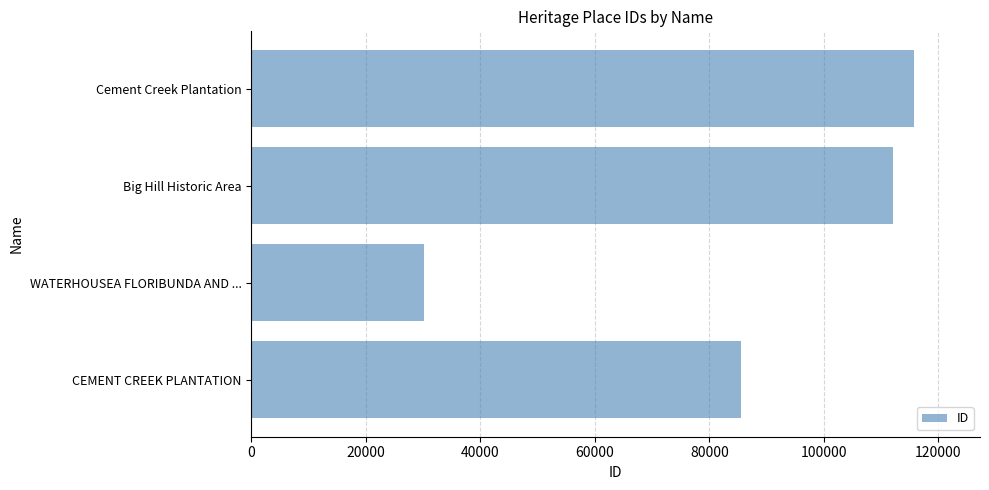

Rank the categories by value from lowest to highest.

WATERHOUSEA FLORIBUNDA AND ..., CEMENT CREEK PLANTATION, Big Hill Historic Area, Cement Creek Plantation